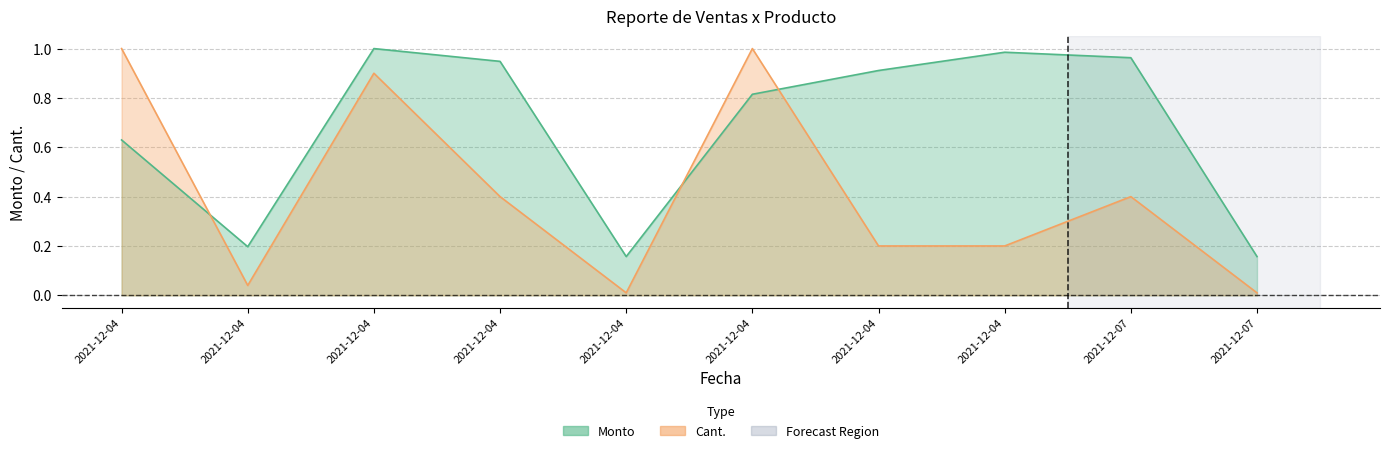

How many data points does each series have?

10